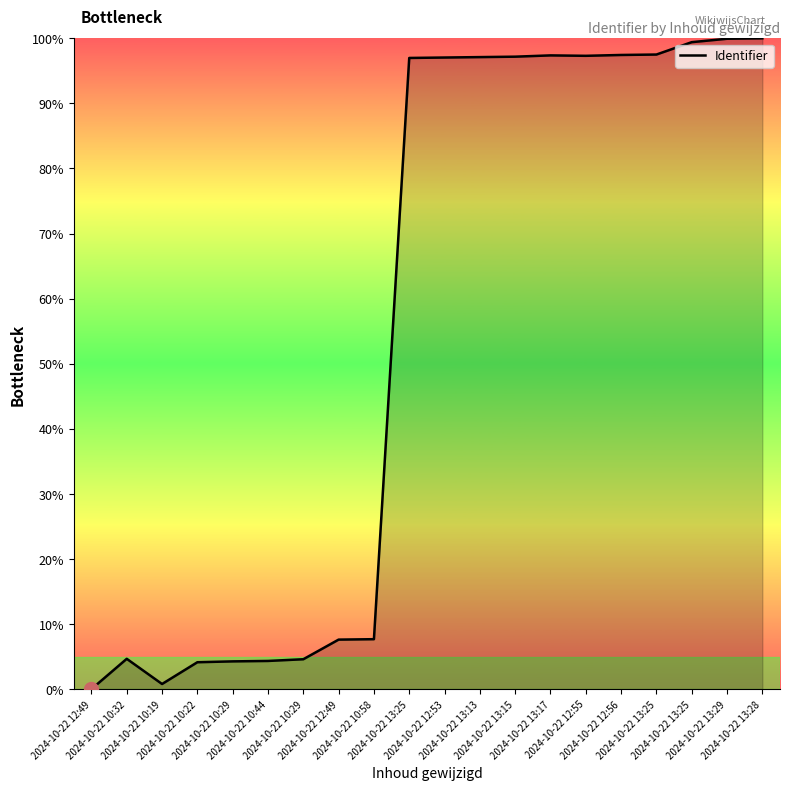

How many lines are shown in the chart?

1